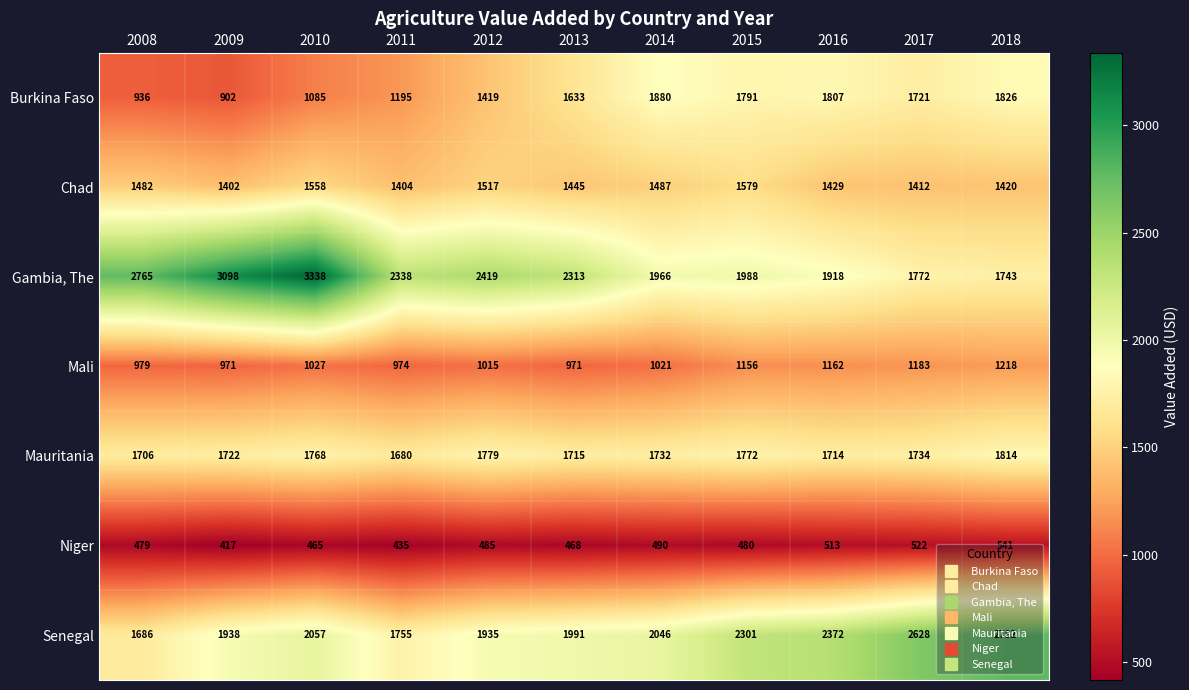

At which category is the sum across all series the highest?

2018